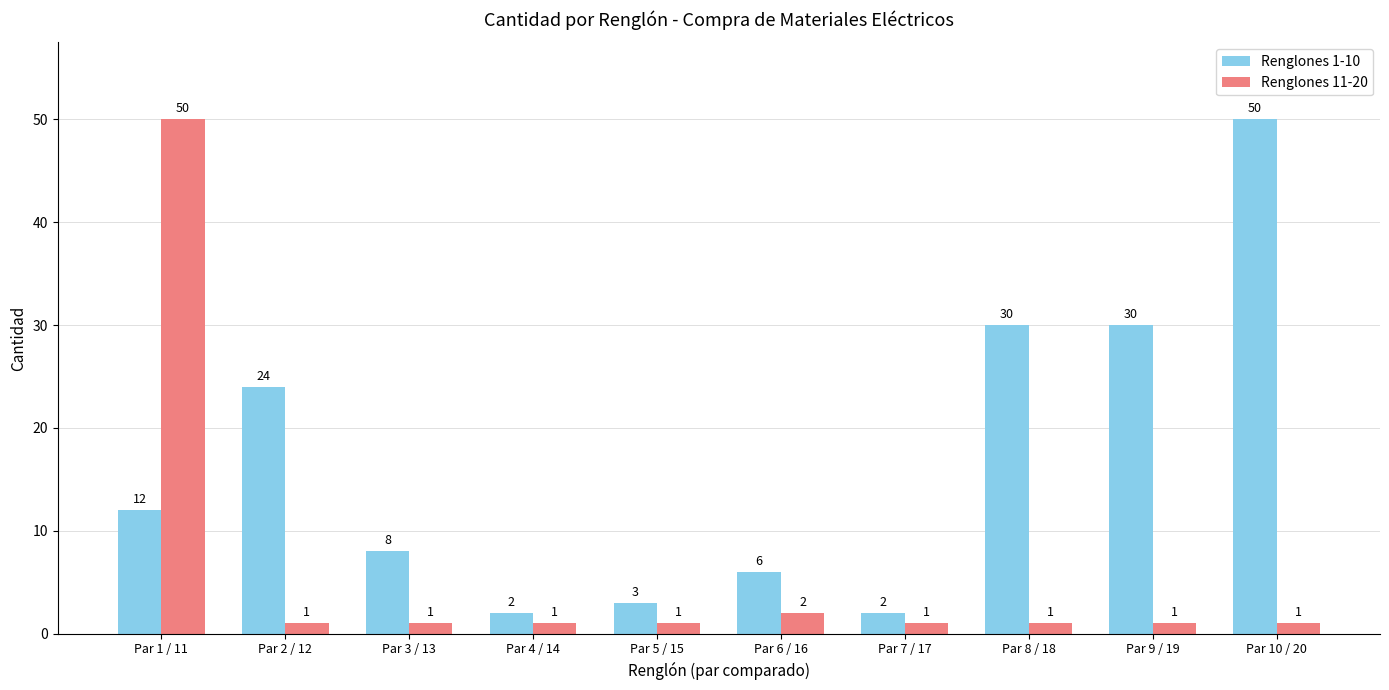

True or false: Renglones 11-20 has a value of 50 at Par 1 / 11.

True